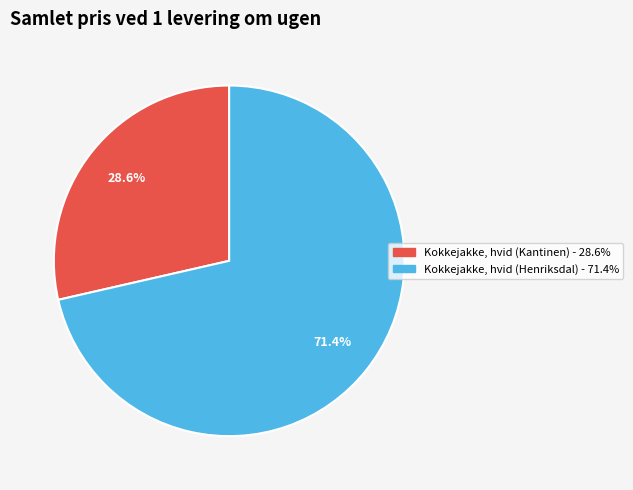

Is there a majority slice in this chart?

Yes